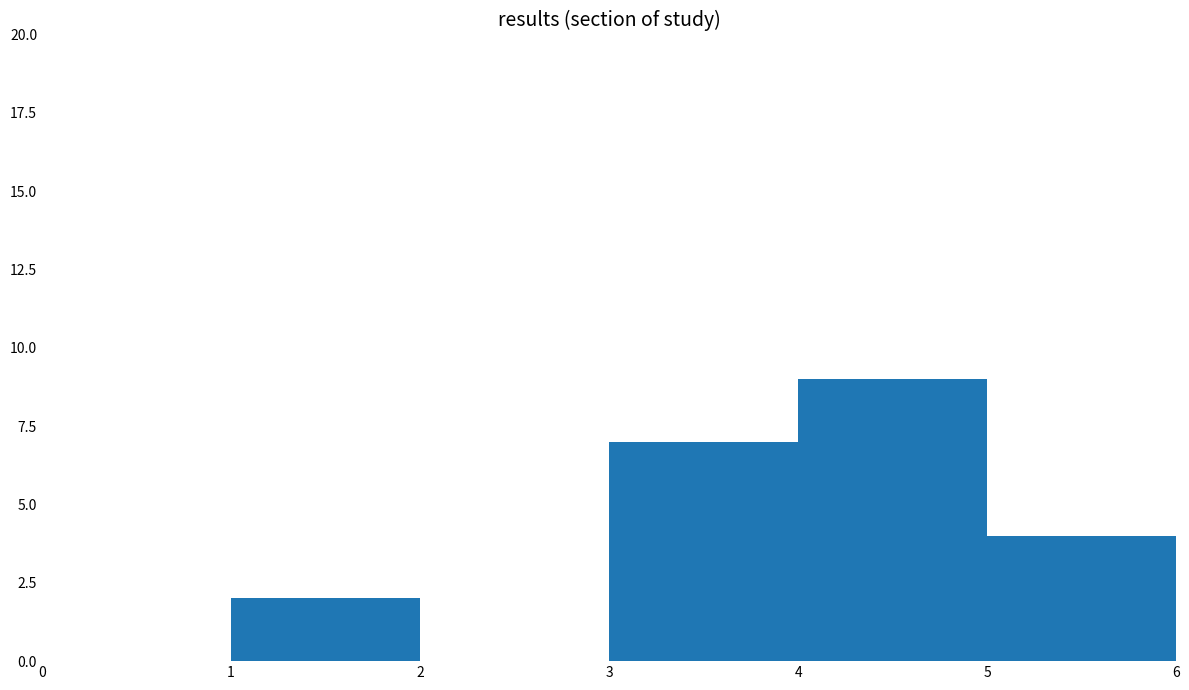

What is the sum of all values?

22